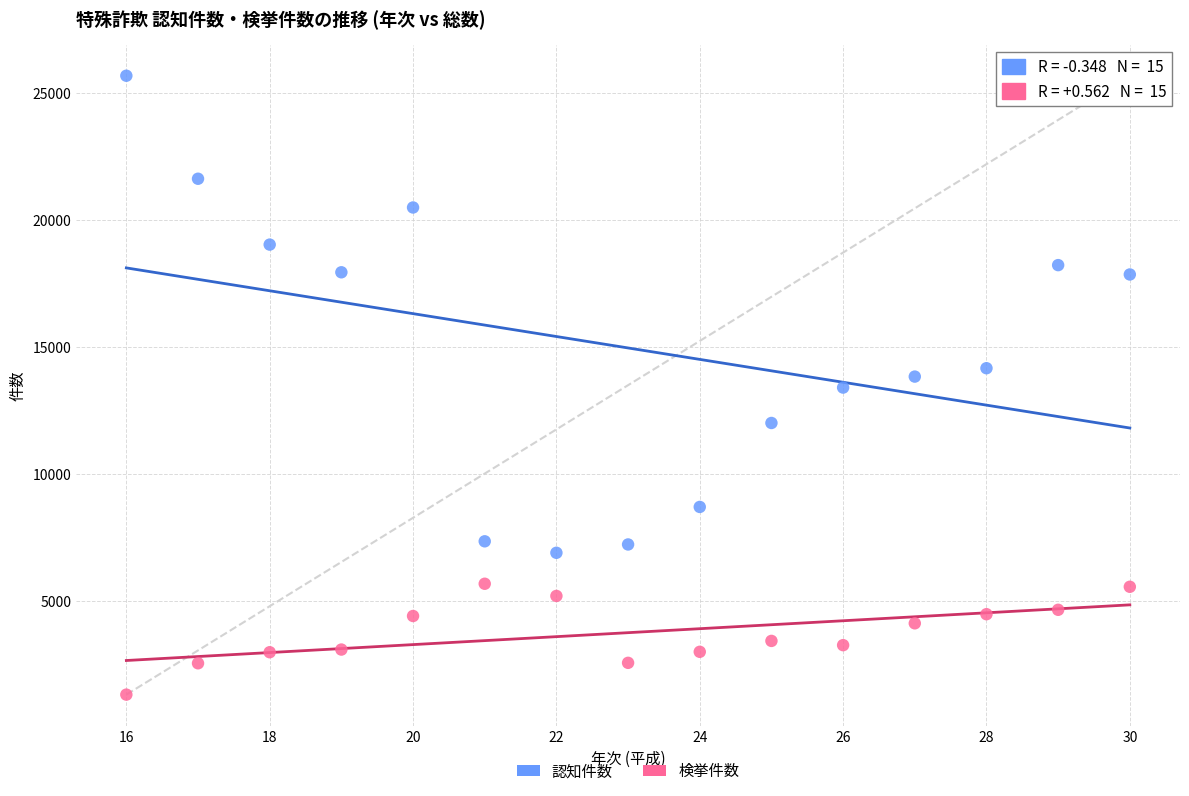

Which series reaches the maximum Y coordinate?

認知件数